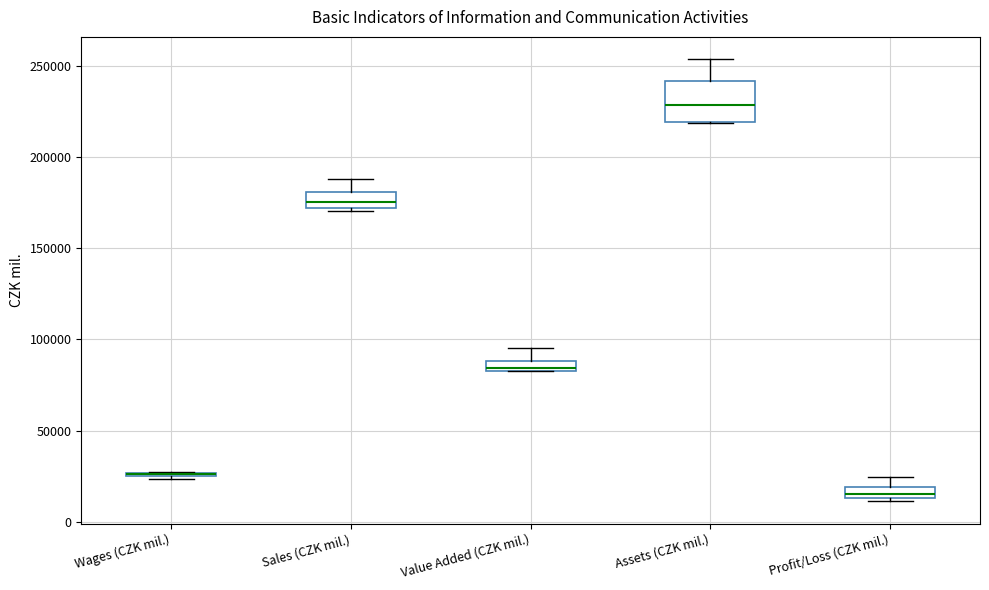

Comparing the boxes themselves (not the whiskers), which one is the tallest?

Assets (CZK mil.)